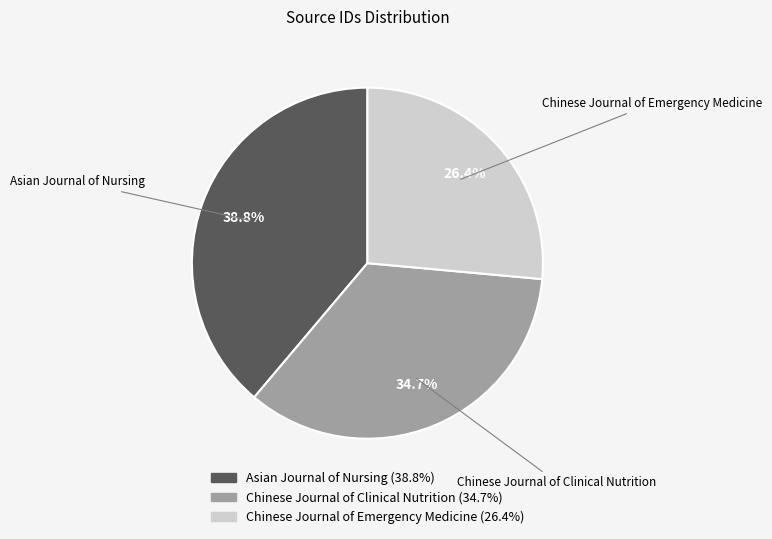

Rank the categories by value from highest to lowest.

Asian Journal of Nursing, Chinese Journal of Clinical Nutrition, Chinese Journal of Emergency Medicine